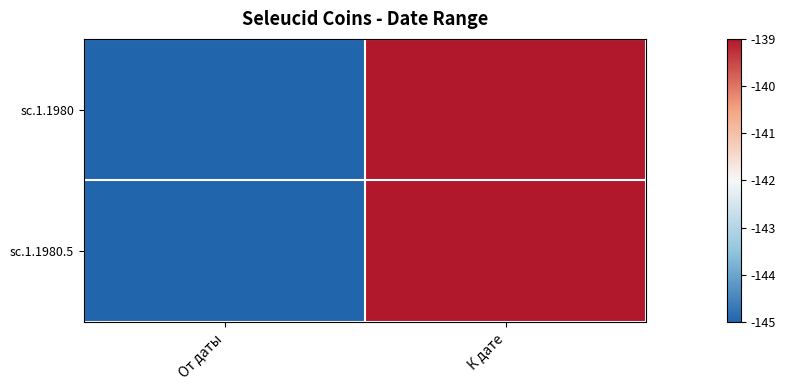

What is the total value across all series at От даты?

-290